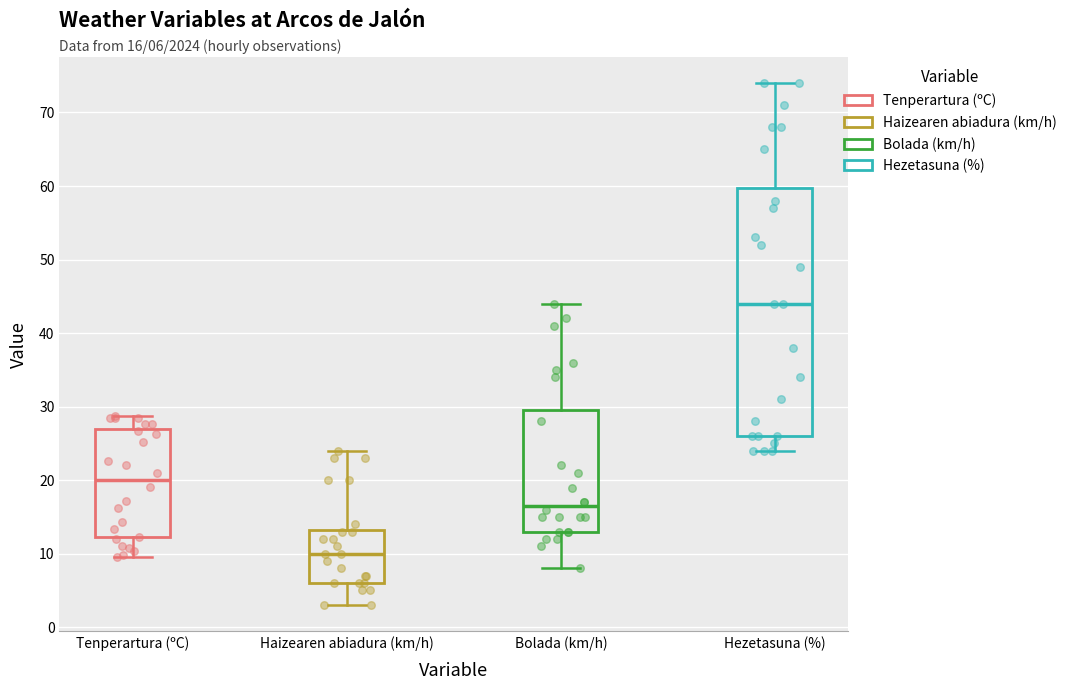

Which box has the lowest median line?

Haizearen abiadura (km/h)